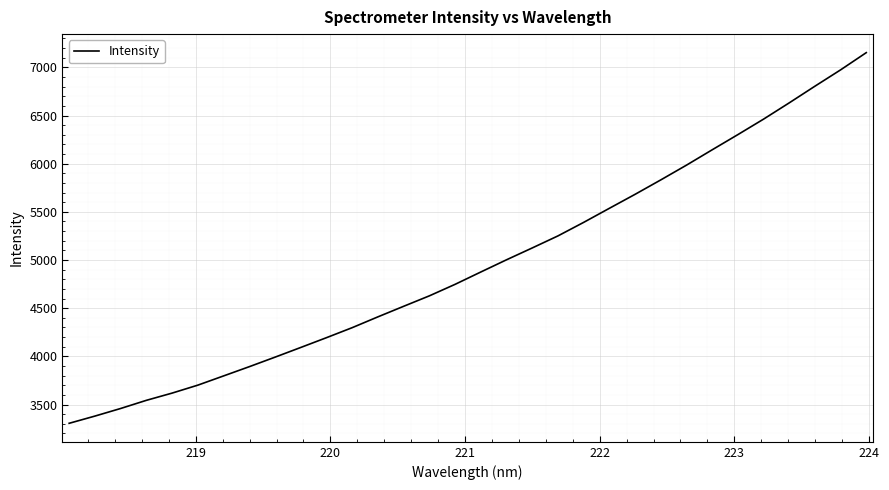

How many values are below 4875?

16